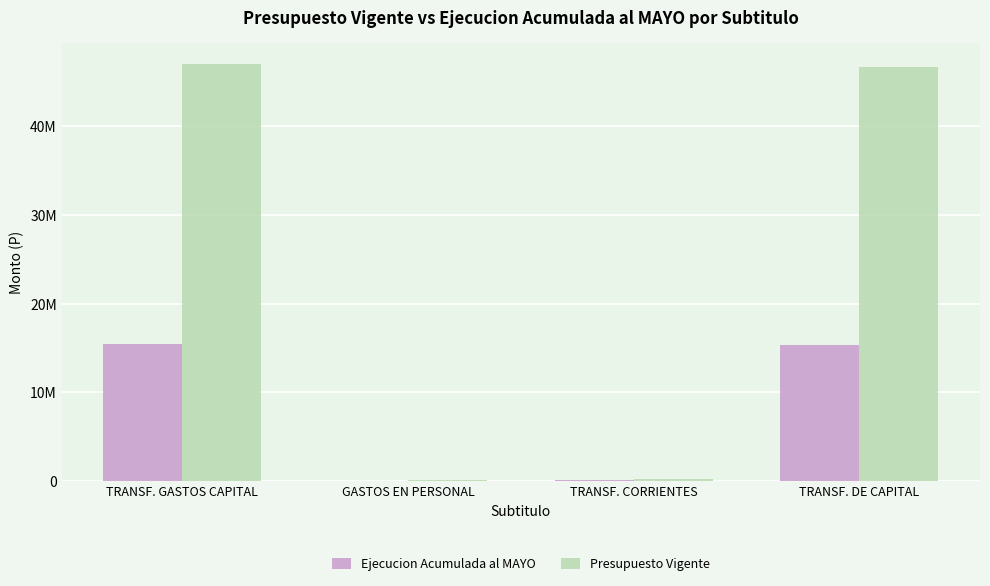

Does the chart contain stacked bars?

No